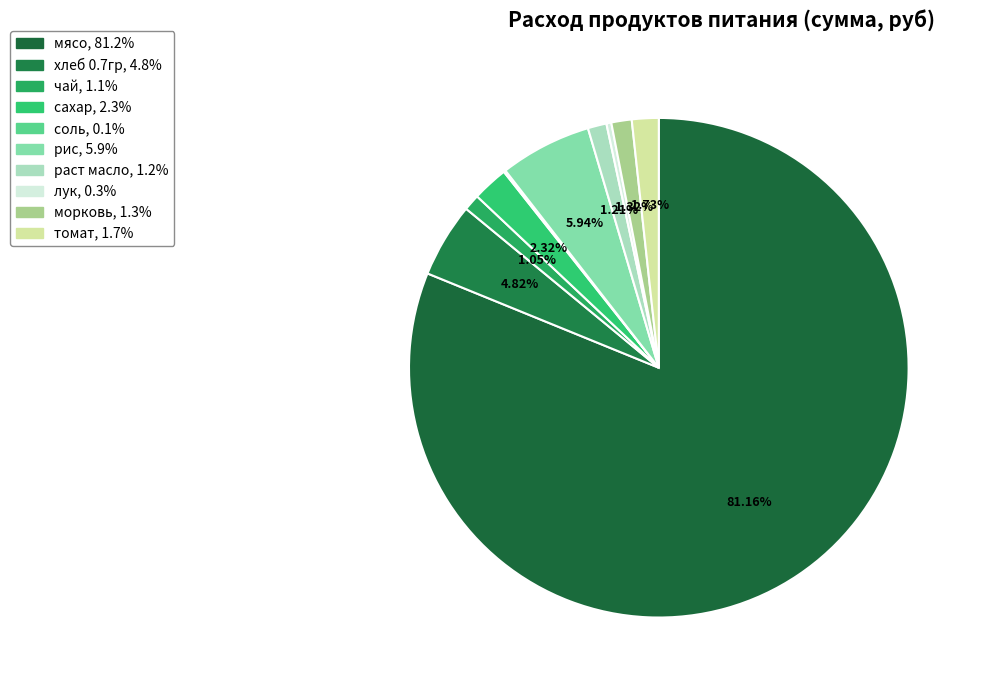

To the nearest percent, what is the average slice percentage?

10%